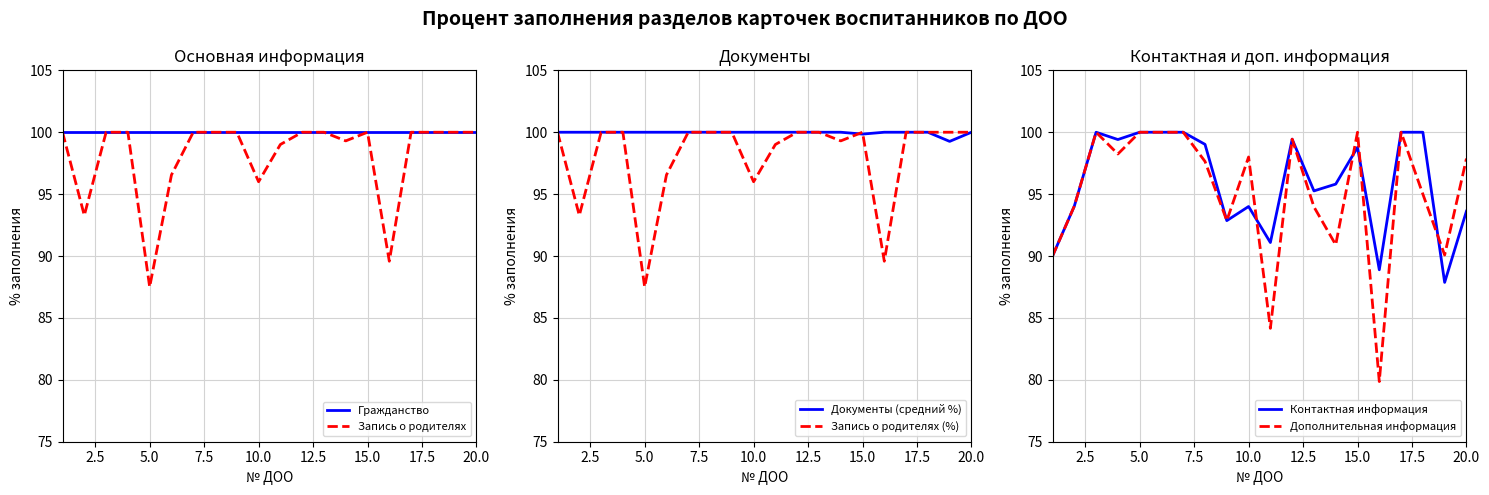

Reading left to right, transcribe all the data shown in this chart.

Гражданство: 100.0	100.0	100.0	100.0	100.0	100.0	100.0	100.0	100.0	100.0	100.0	100.0	100.0	100.0	100.0	100.0	100.0	100.0	100.0	100.0
Запись о родителях: 100.0	93.3	100.0	100.0	87.5	96.5	100.0	100.0	100.0	96.0	99.0	100.0	100.0	99.3	100.0	89.6	100.0	100.0	100.0	100.0
Документы (средний %): 100.0	100.0	100.0	100.0	100.0	100.0	100.0	100.0	100.0	100.0	100.0	100.0	100.0	100.0	99.8	100.0	100.0	100.0	99.3	100.0
Запись о родителях (%): 100.0	93.3	100.0	100.0	87.5	96.5	100.0	100.0	100.0	96.0	99.0	100.0	100.0	99.3	100.0	89.6	100.0	100.0	100.0	100.0
Контактная информация: 90.0	94.0	100.0	99.4	100.0	100.0	100.0	99.0	92.9	94.0	91.1	99.4	95.3	95.8	98.8	88.9	100.0	100.0	87.9	93.6
Дополнительная информация: 90.0	94.0	100.0	98.2	100.0	100.0	100.0	97.6	92.9	98.0	84.2	99.4	94.0	90.9	100.0	79.9	100.0	95.0	90.1	97.9